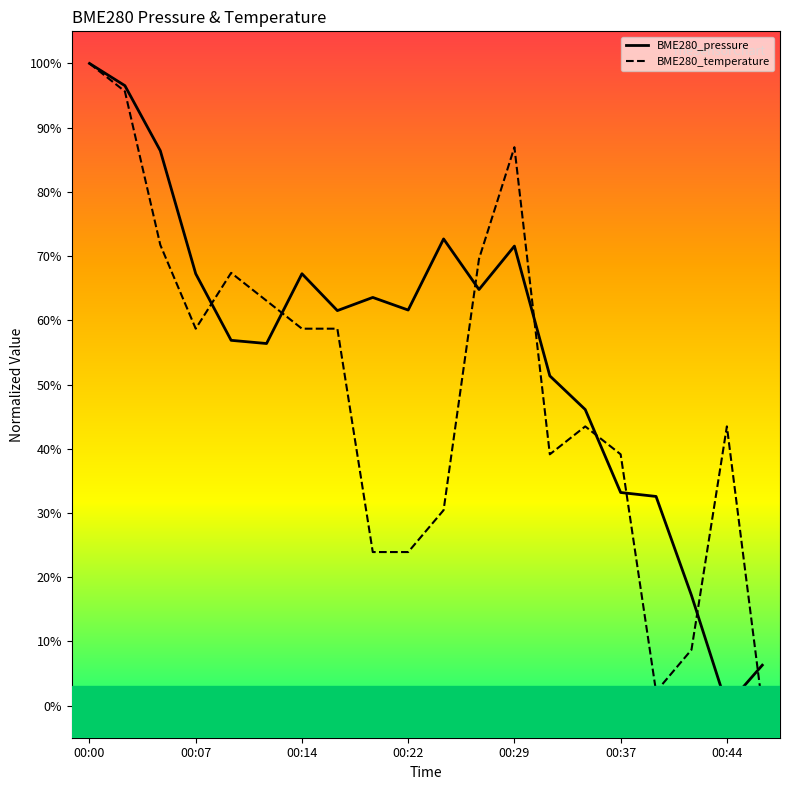

What is the difference between the maximum and minimum values in the BME280_temperature series?

1.0